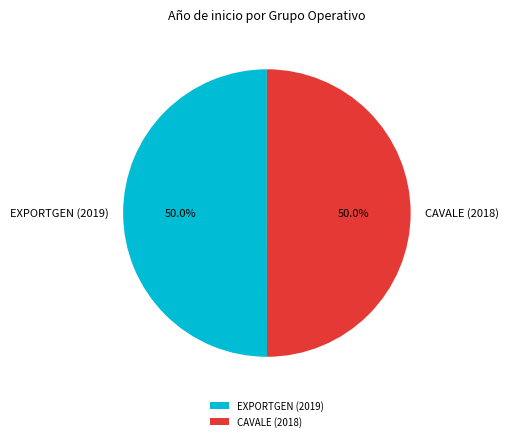

How many segments does this pie chart have?

2